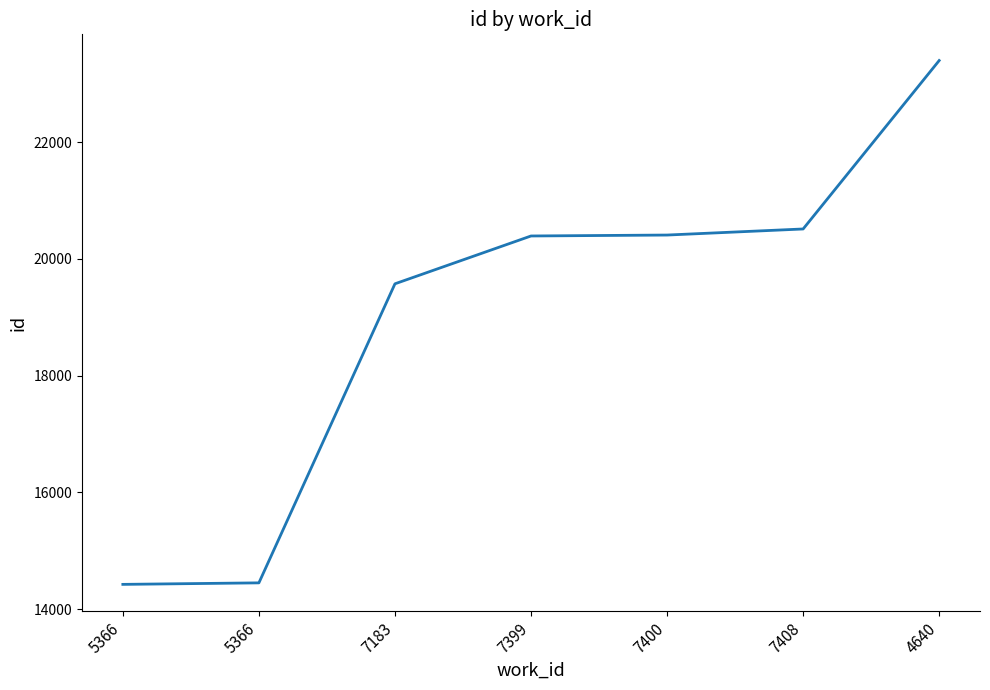

What is the difference between the maximum and minimum values?

8972